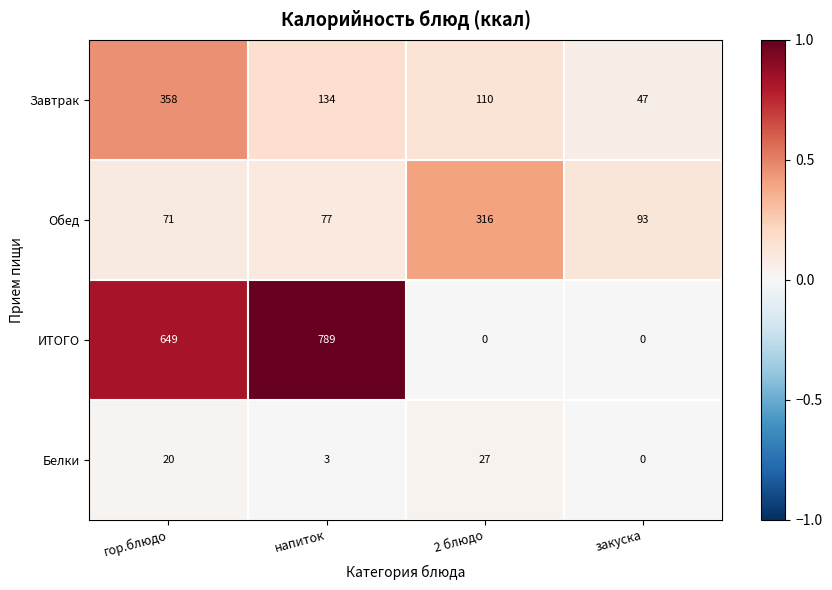

Reading left to right, list all the values displayed in this chart.

Завтрак: гор.блюдо=358	напиток=134	2 блюдо=110	закуска=47
Обед: гор.блюдо=71	напиток=77	2 блюдо=316	закуска=93
ИТОГО: гор.блюдо=649	напиток=789	2 блюдо=0	закуска=0
Белки: гор.блюдо=20	напиток=3	2 блюдо=27	закуска=0